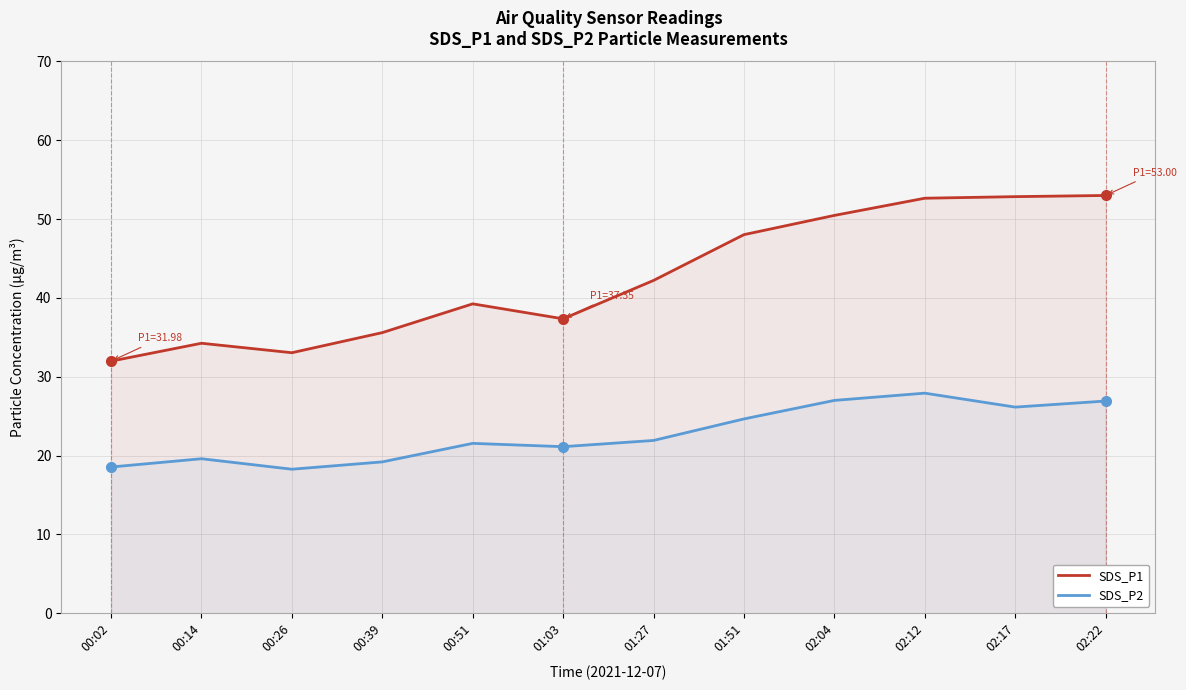

True or false: SDS_P2 and SDS_P1 intersect in this chart.

False